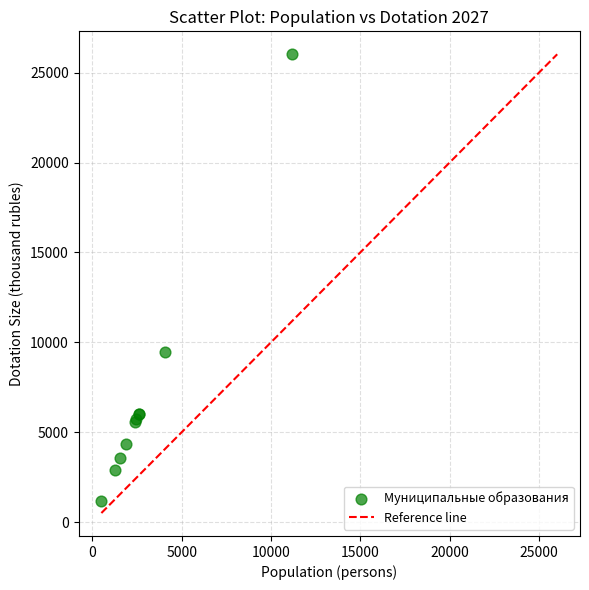

What Y value in the scatter plot is closest to 13599?

9486.4